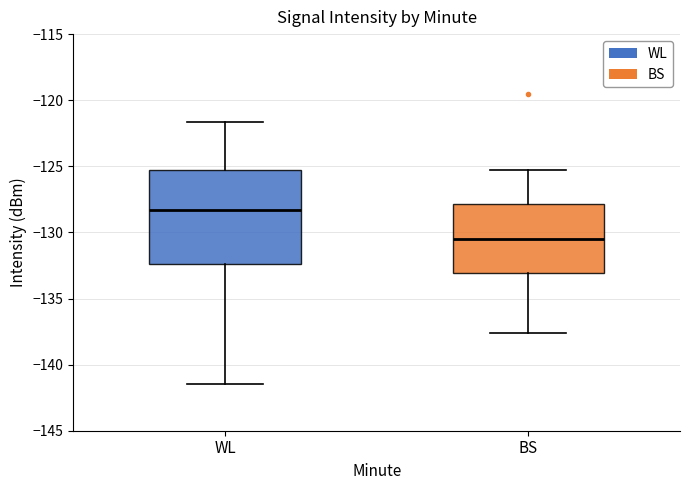

Reading left to right, transcribe this box plot: for each box, give where its median line is, the range the box spans, and where its two whiskers end, as read against the y-axis. The values are not printed on the chart, so give them approximately, as read against the axis.

WL: median -128.5, box -132.5 to -125.5, whiskers -141.5 to -121.5
BS: median -130.5, box -133.0 to -128.0, whiskers -137.5 to -125.5